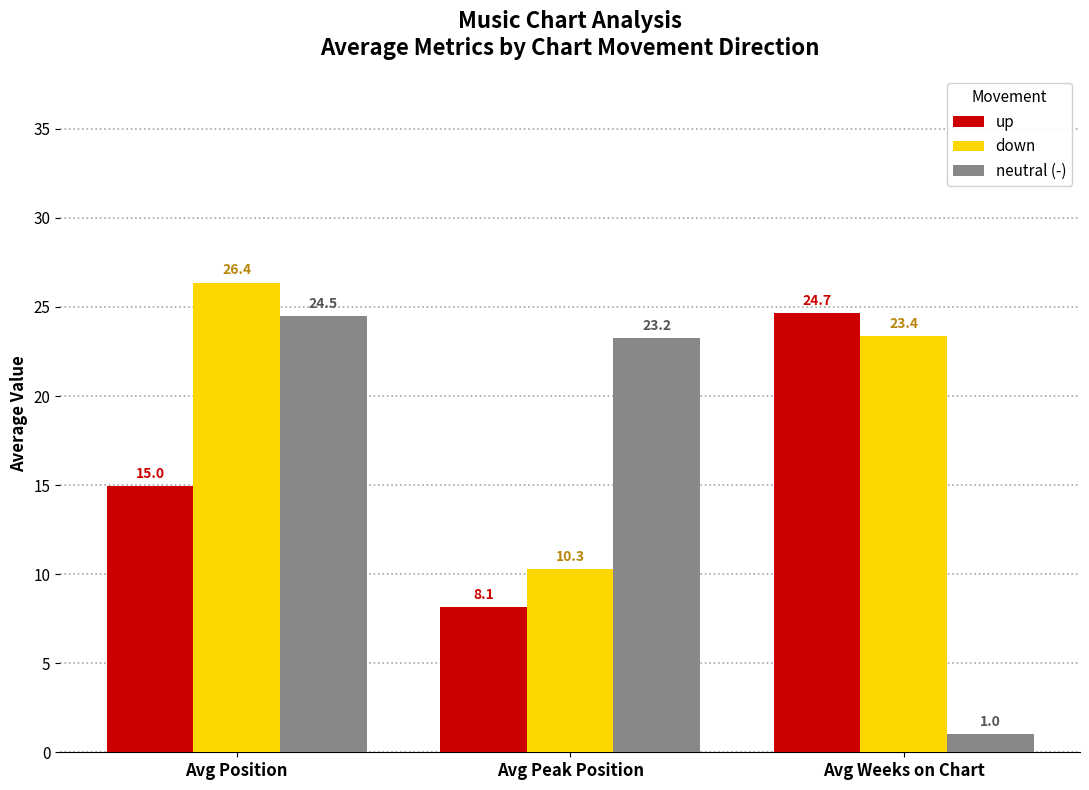

What is the total value across all series at Avg Position?

65.8